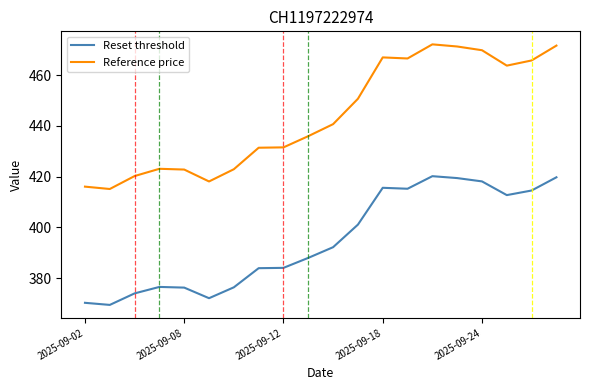

In Reset threshold, how many points are higher than both neighbors (excluding endpoints)?

3